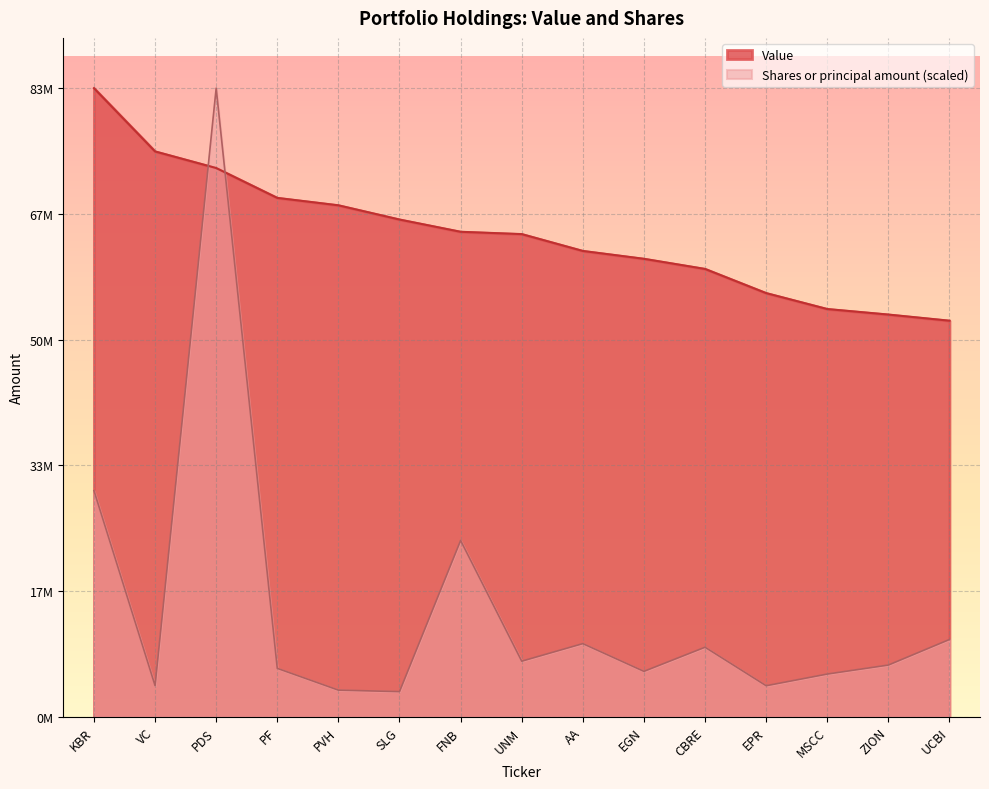

Reading left to right, list all the values displayed in this chart.

Value: 83220000.0	74848000.0	72649000.0	68697000.0	67716000.0	65832000.0	64211000.0	63904000.0	61674000.0	60634000.0	59293000.0	56094000.0	53985000.0	53253000.0	52440000.0
Shares or principal amount: 29936821.8	4131544.7	83220000.0	6418356.9	3538448.4	3338392.3	23347302.6	7368597.8	9693581.8	6021932.0	9214892.8	4119049.6	5664414.4	6855354.1	10239428.3